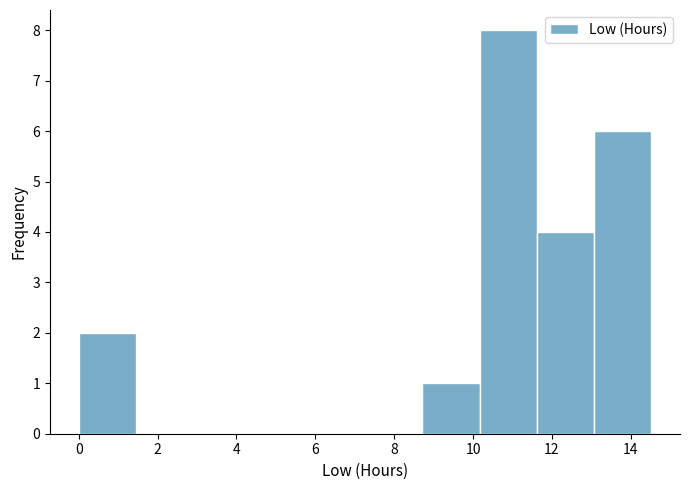

What is the height of the bar covering 0.0 to 1.4 on the x-axis? Neither the bar edges nor the heights are printed on the chart, so give them approximately, as read against the axes.

2